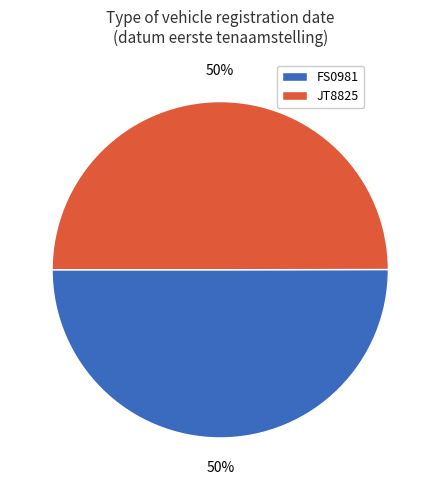

To the nearest percent, what portion does JT8825 represent?

50%